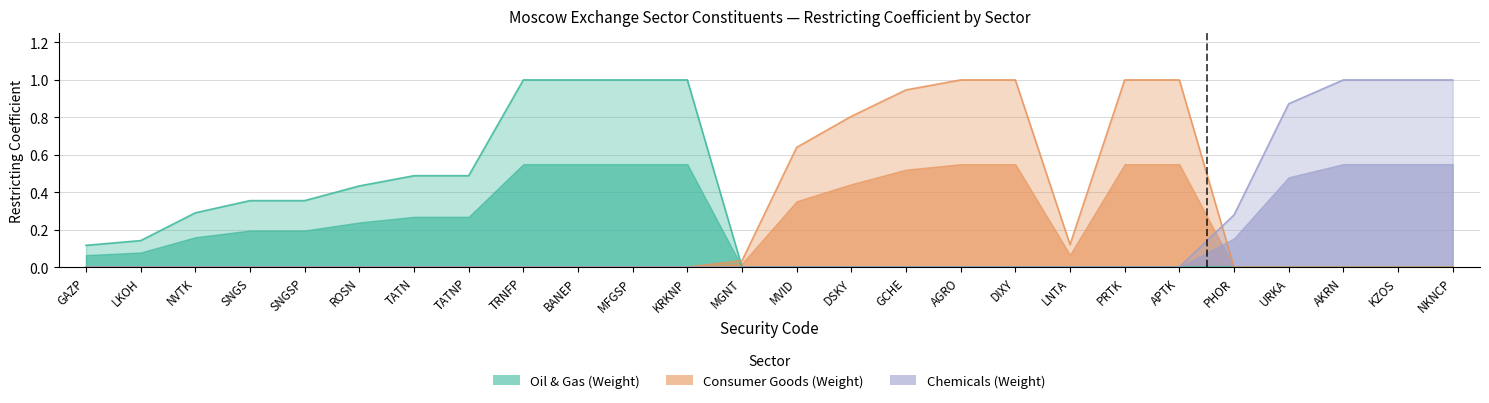

What position from the left is URKA?

23